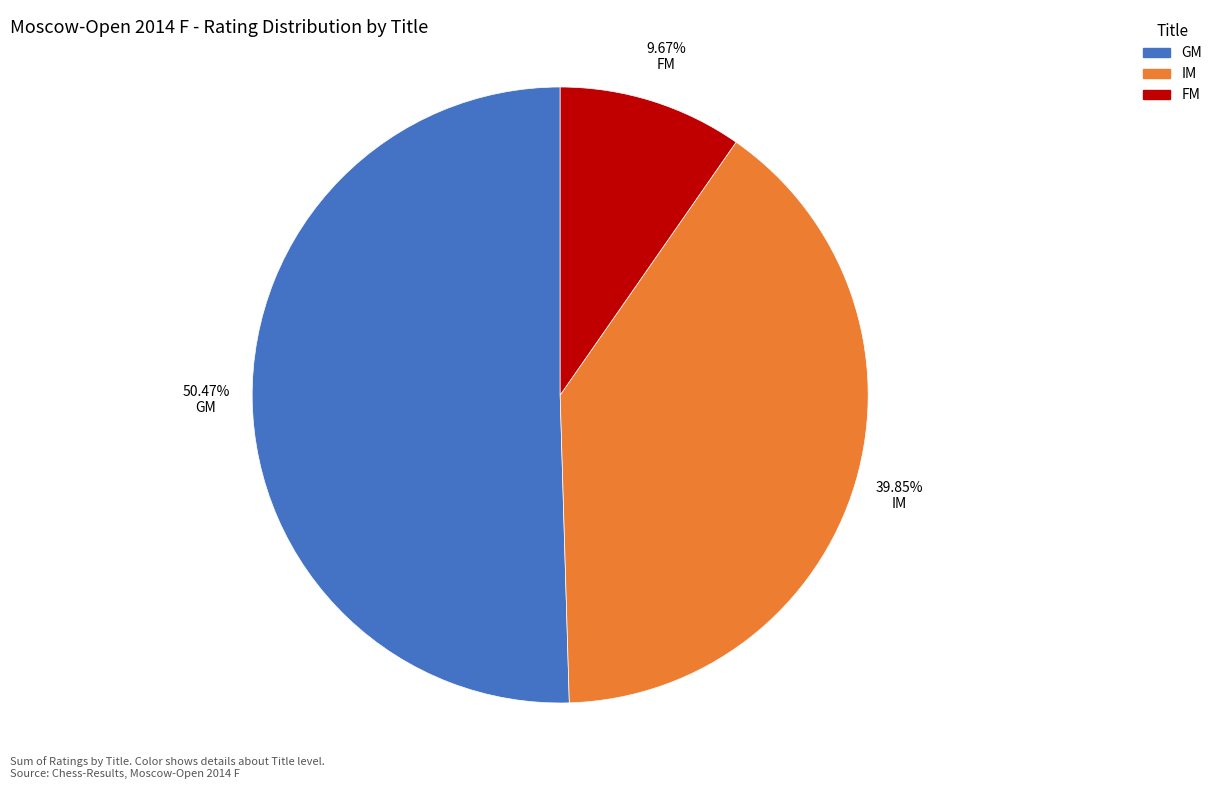

Which category has the smallest portion of the pie?

FM